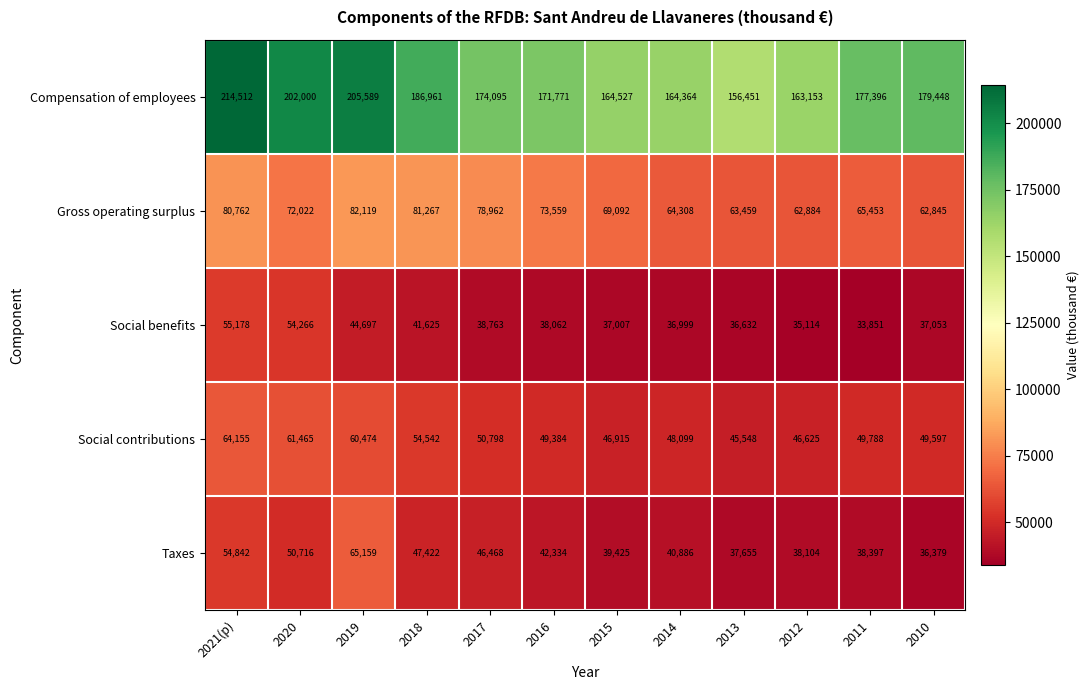

Between 2016 and 2011, which series saw the biggest shift?

Gross operating surplus